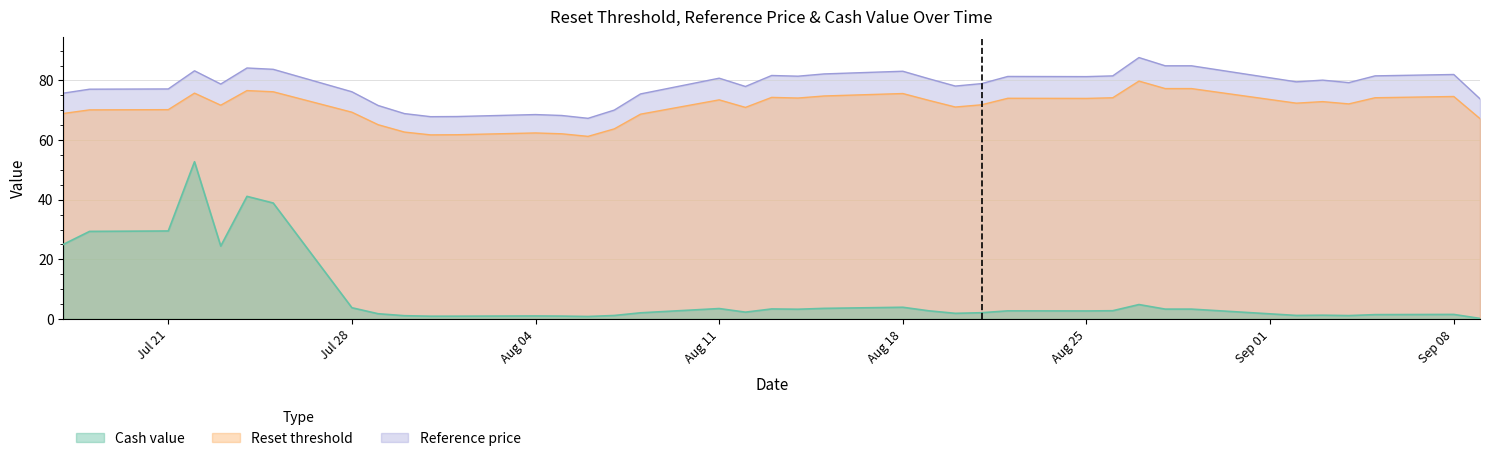

What is the spread (max minus min) of values at 2025-07-22?

30.5